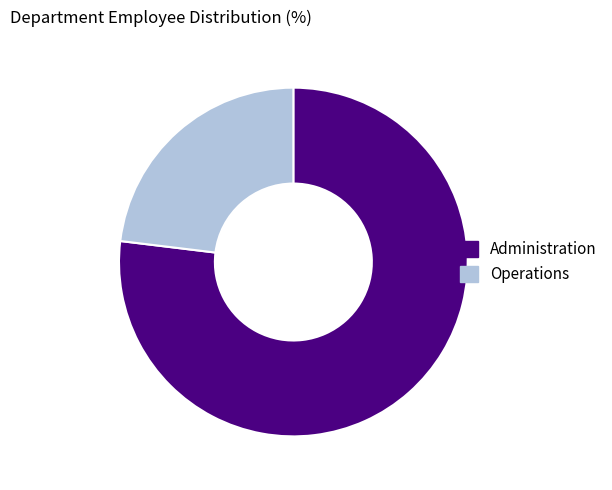

Between Operations and Administration, which is larger?

Administration